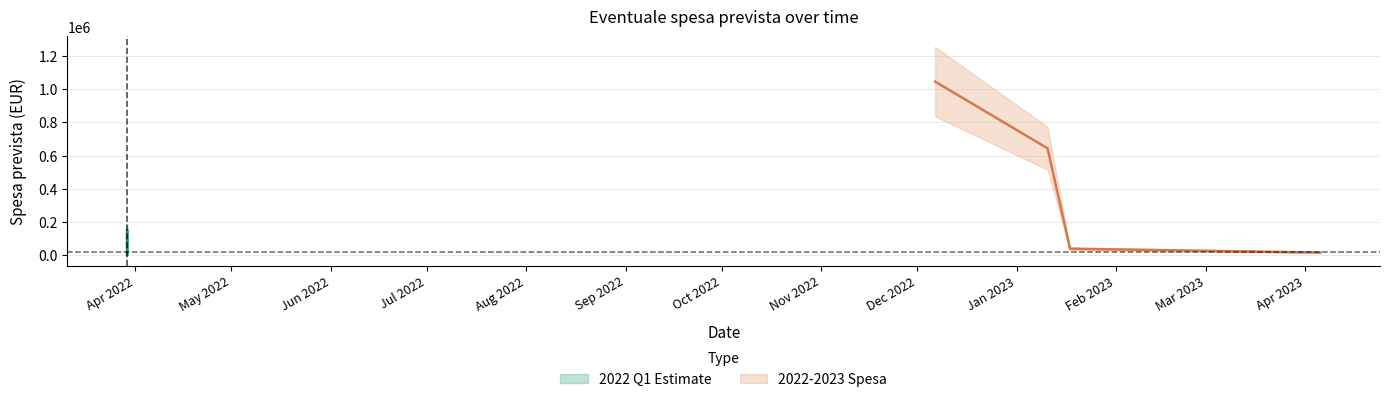

What is the label of the 6th point from the left?

2022/12/06 13:15:00